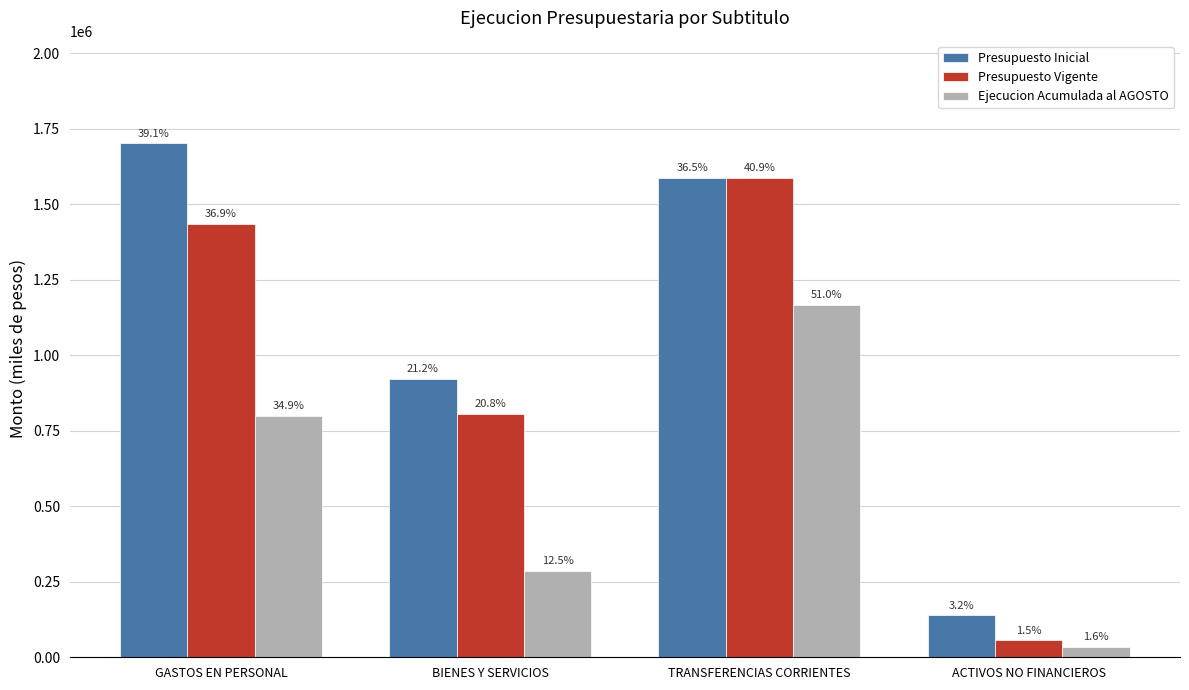

The Ejecucion Acumulada al AGOSTO series shows 1168021 at TRANSFERENCIAS CORRIENTES. True or false?

True